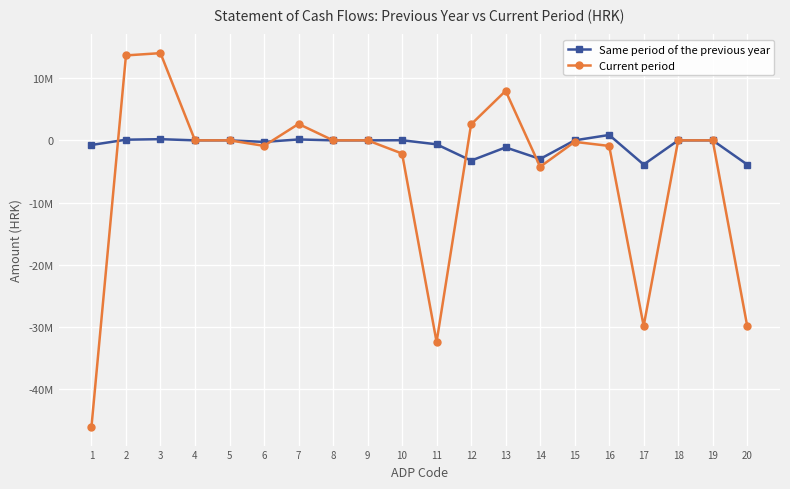

What is the maximum value shown in the chart?

14032768